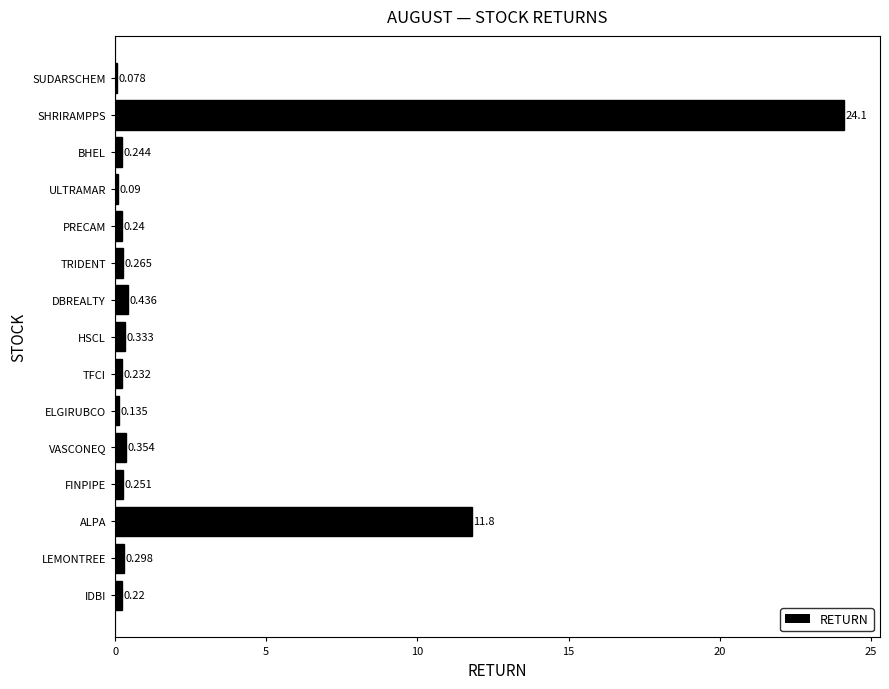

How many data points does each series have?

15